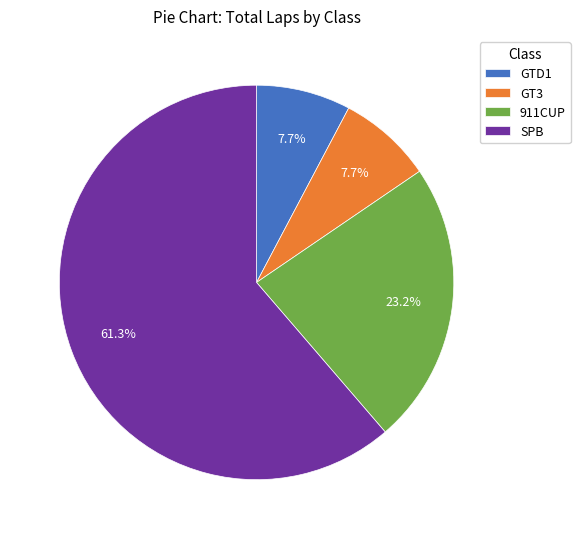

Which category has the biggest portion of the pie?

SPB